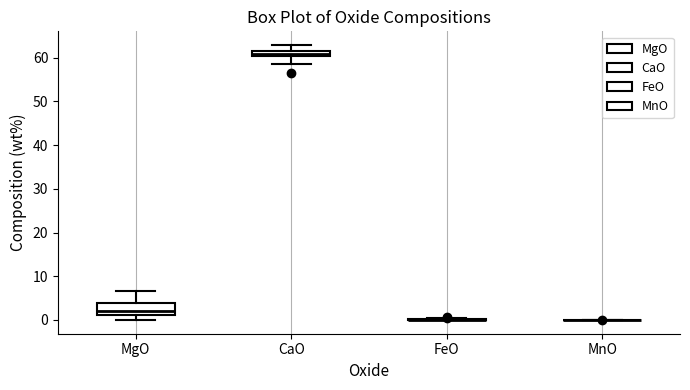

Which box is the tallest, from its lower edge to its upper edge?

MgO